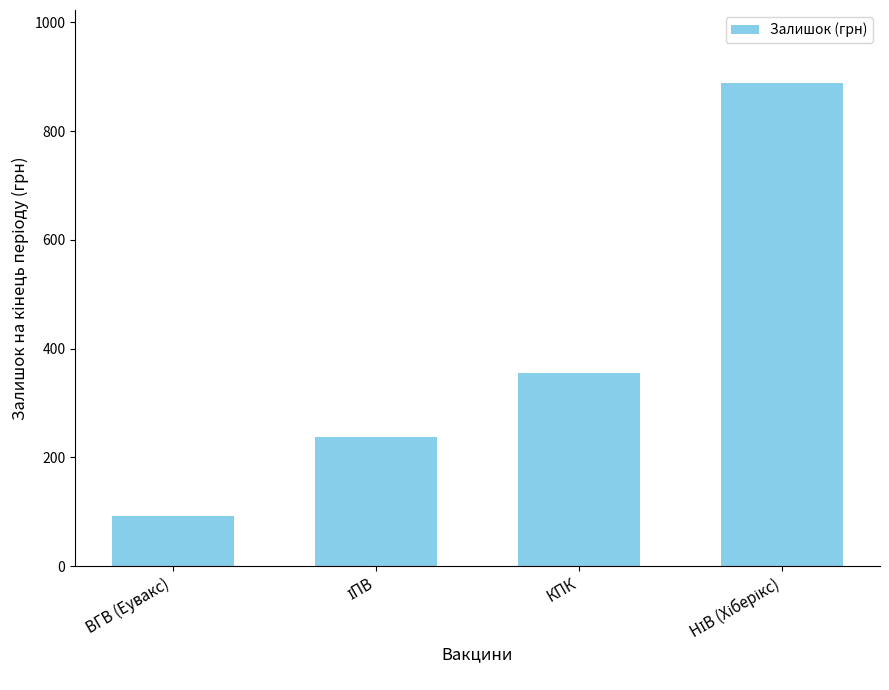

What is the minimum value shown in the chart?

91.5